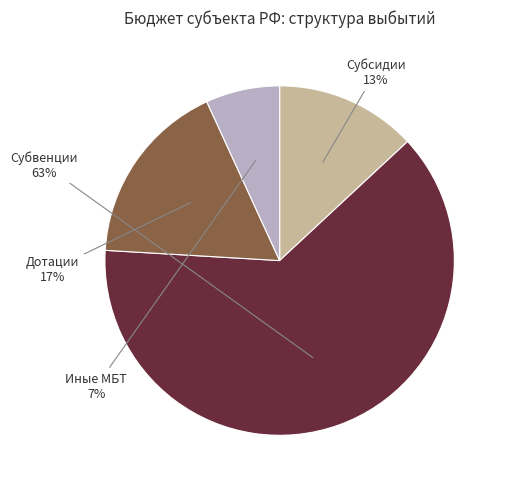

To the nearest percent, what is the difference between the largest and smallest slice percentages?

56%